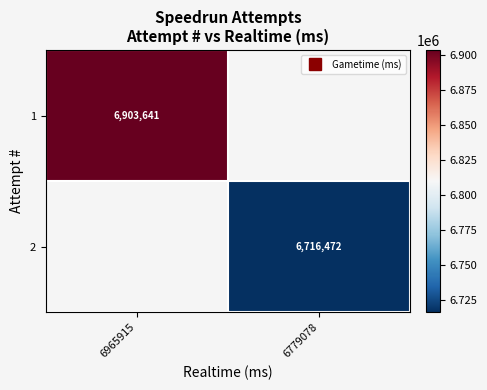

List the series in order of their peak value, lowest first.

1, 2